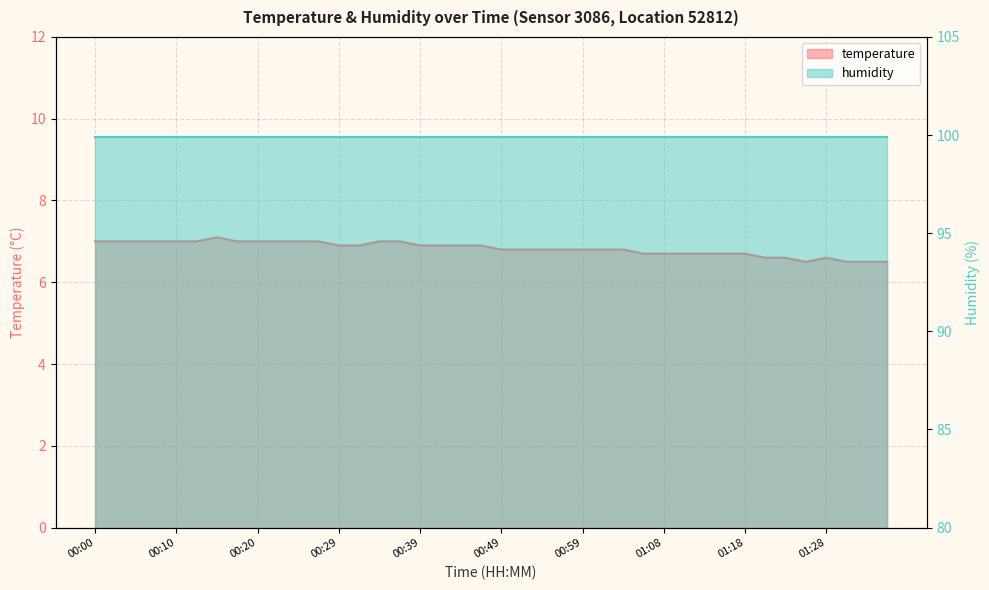

What is the difference between the values at 01:08 and 00:25?

0.3